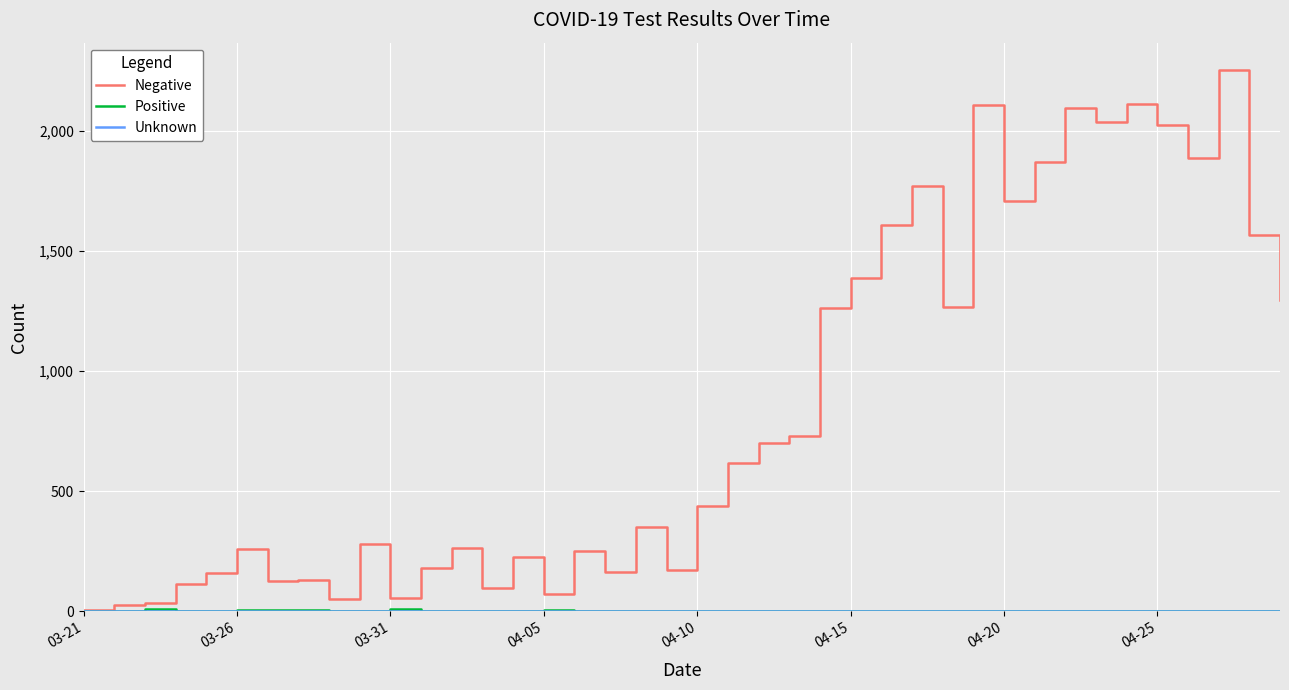

Which series has the largest range (max minus min)?

Negative